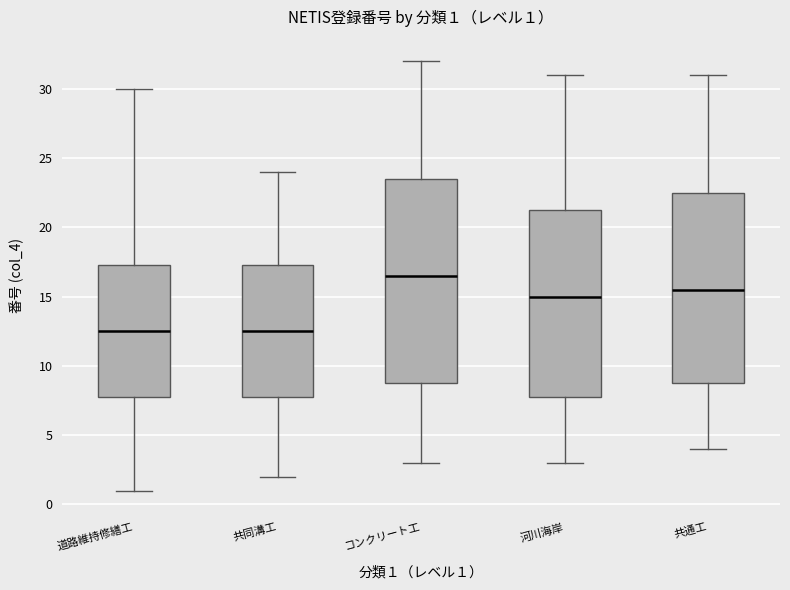

Comparing the boxes themselves (not the whiskers), which one is the tallest?

コンクリート工